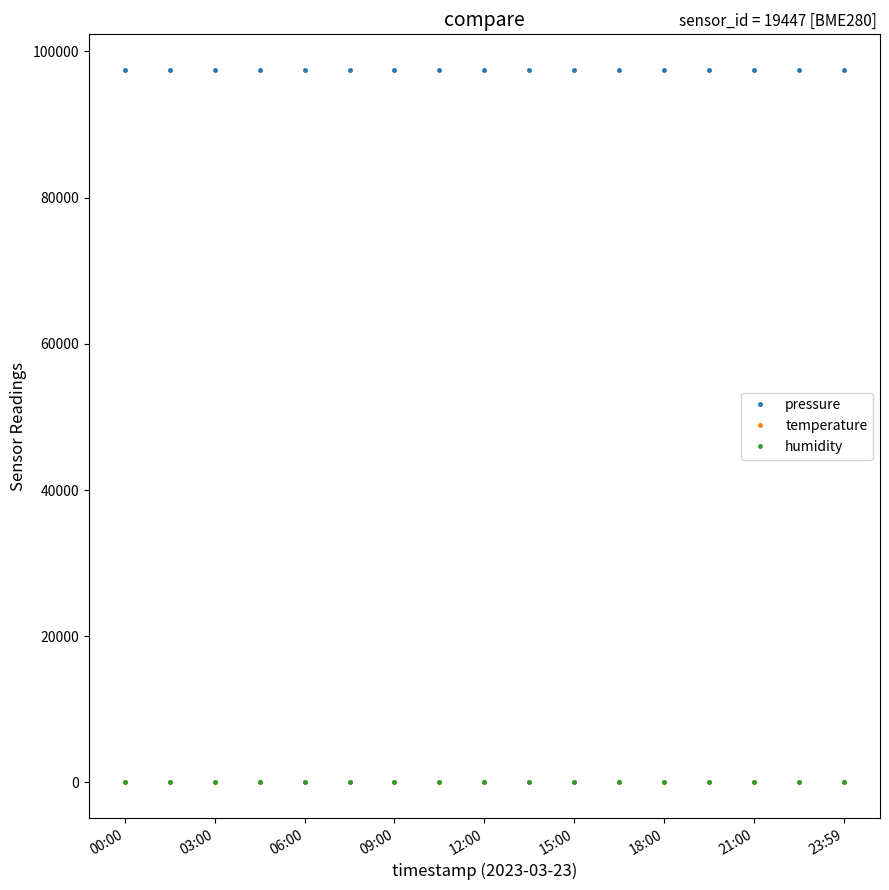

At how many categories does at least one series exceed 26702?

17